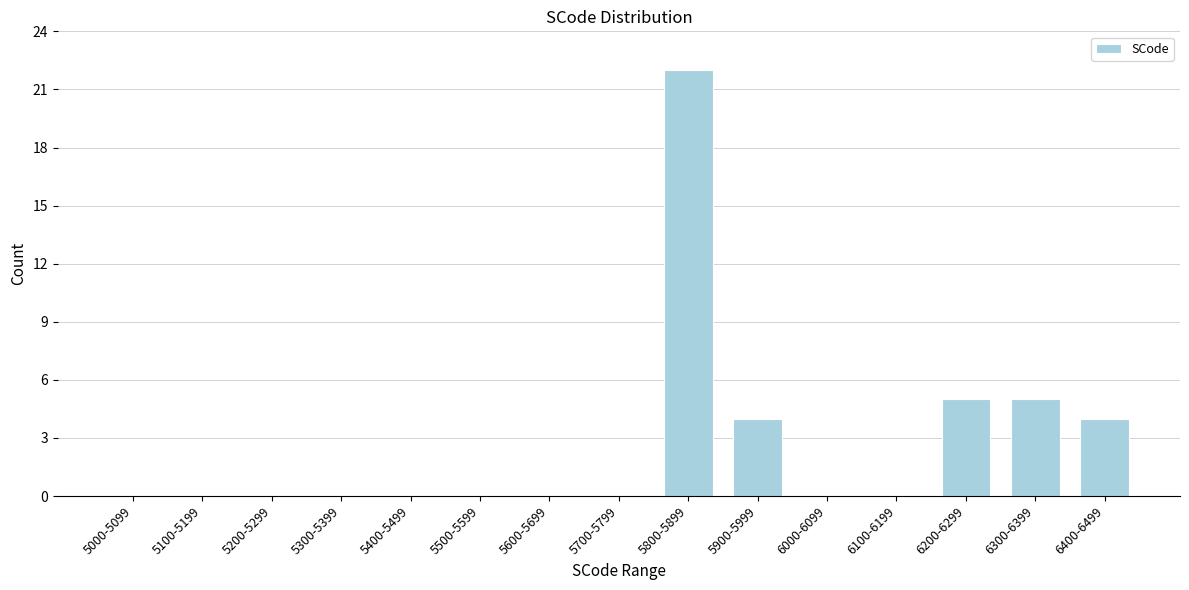

Reading left to right, extract all data points from this chart.

5000-5099=0	5100-5199=0	5200-5299=0	5300-5399=0	5400-5499=0	5500-5599=0	5600-5699=0	5700-5799=0	5800-5899=22	5900-5999=4	6000-6099=0	6100-6199=0	6200-6299=5	6300-6399=5	6400-6499=4